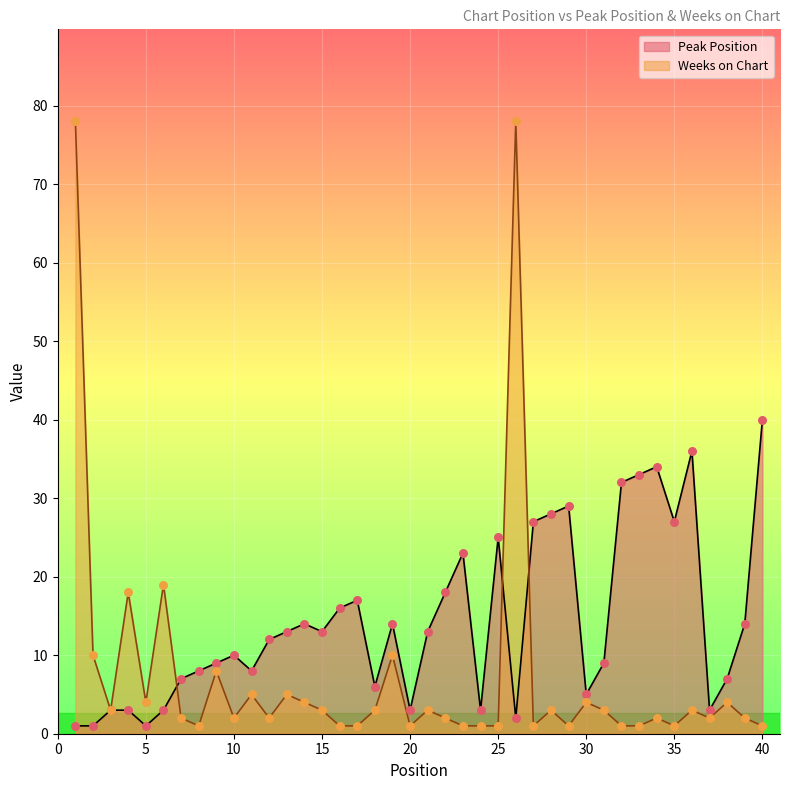

At how many categories does at least one series exceed 57?

2